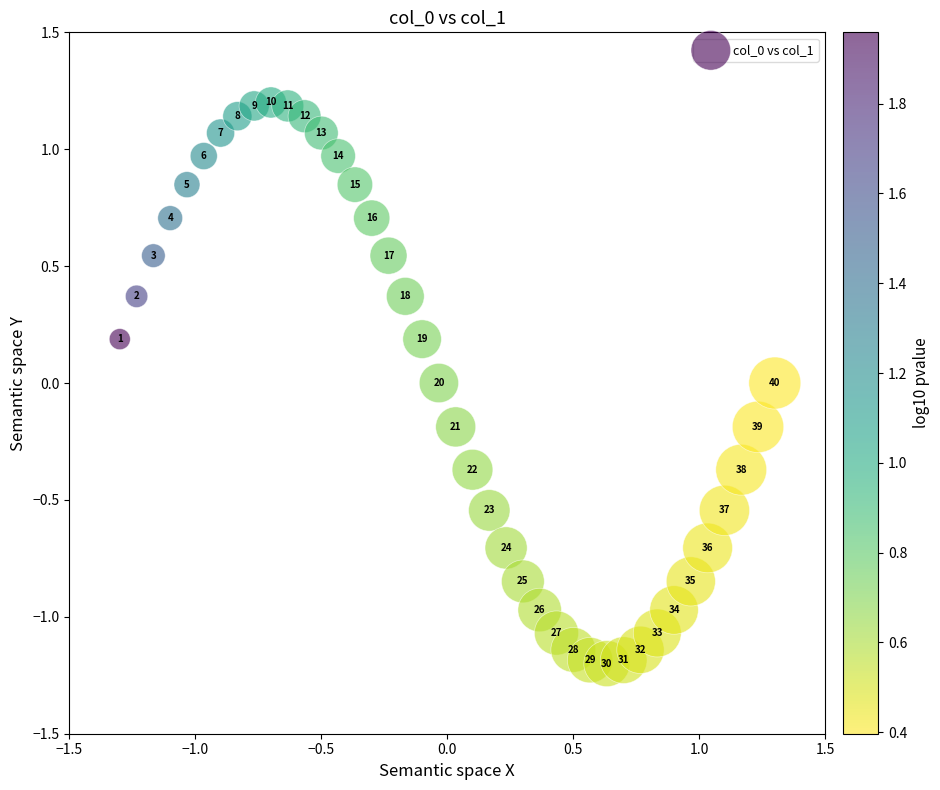

What is the range of Y values (max minus min)?

2.4